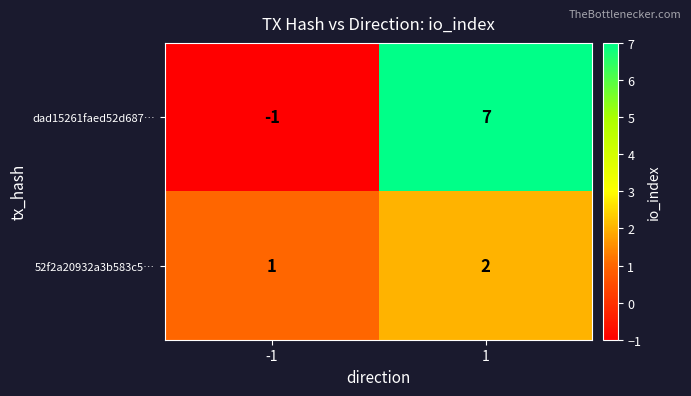

What is the sum of all 52f2a20932a3b583c5… values?

3